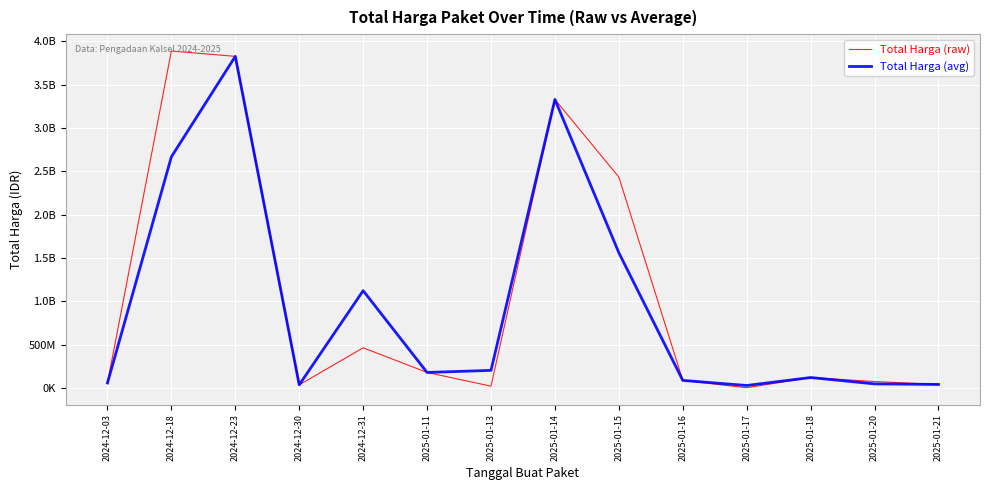

Is it true that Total Harga (raw) equals 24198818 at 2024-12-03?

False